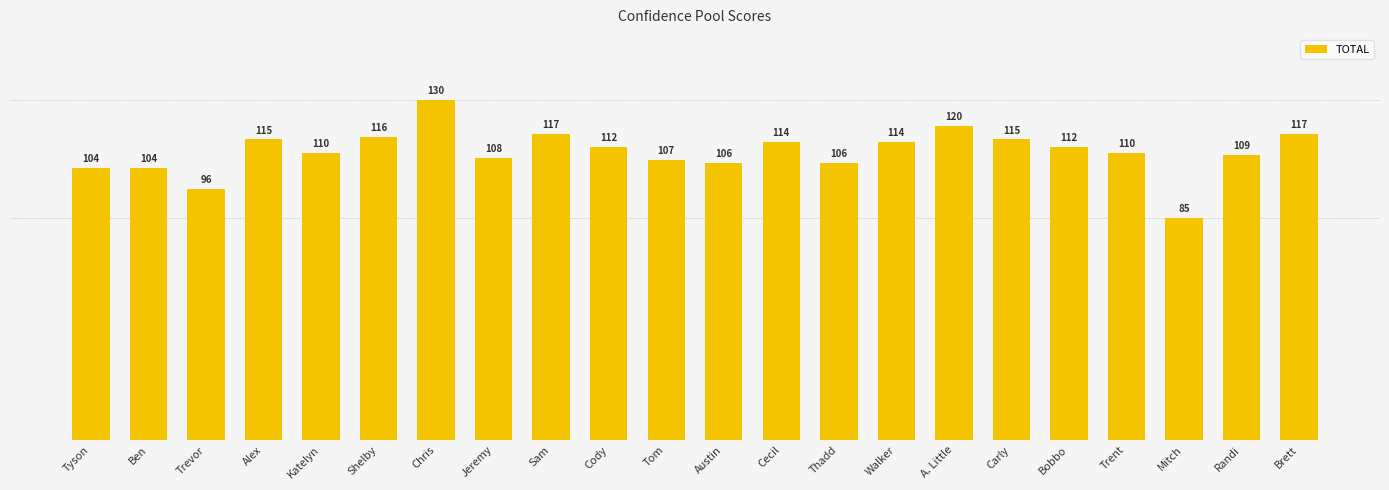

Between Thadd and Tom, which is larger?

Tom